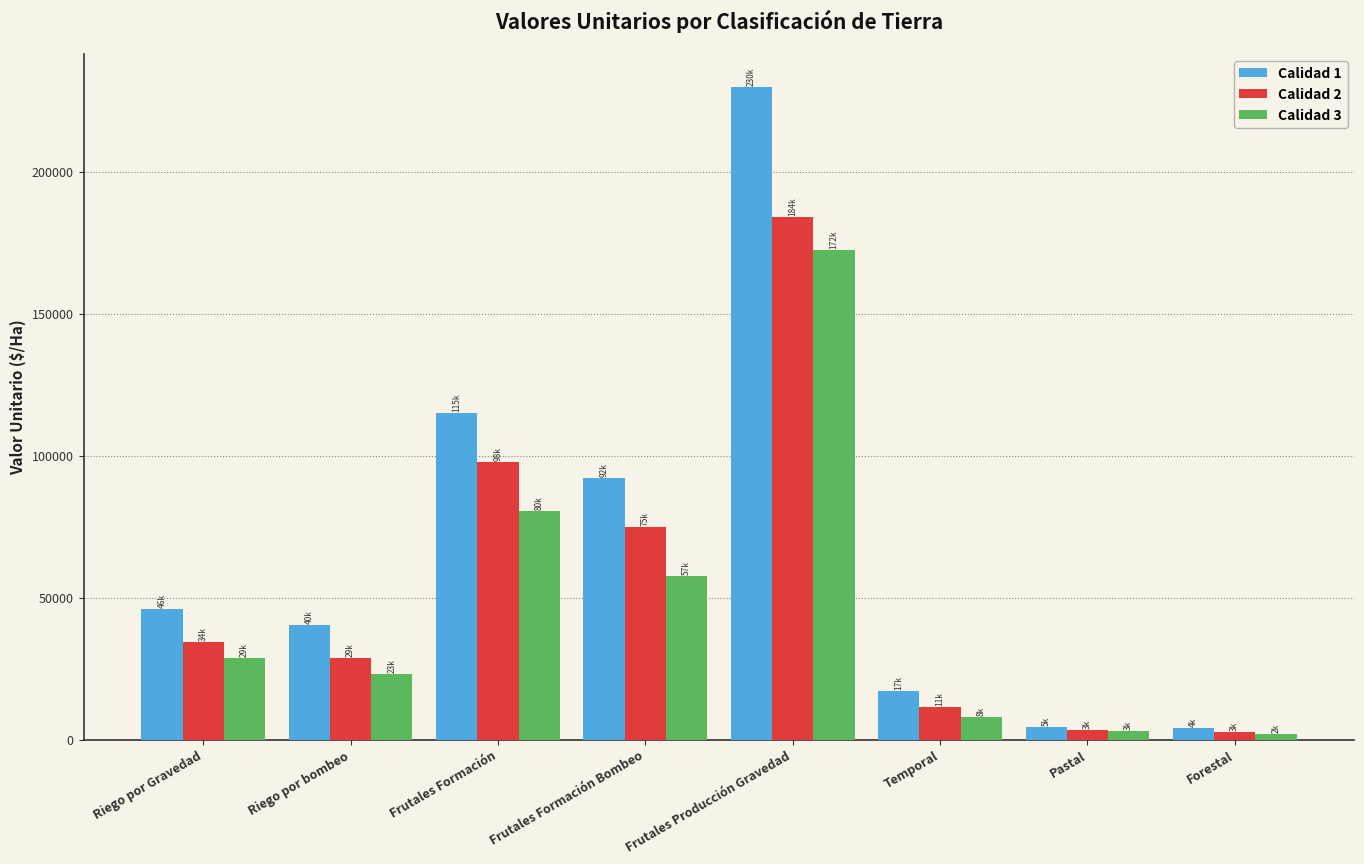

List the series in order of their overall mean, highest first.

Calidad 1, Calidad 2, Calidad 3